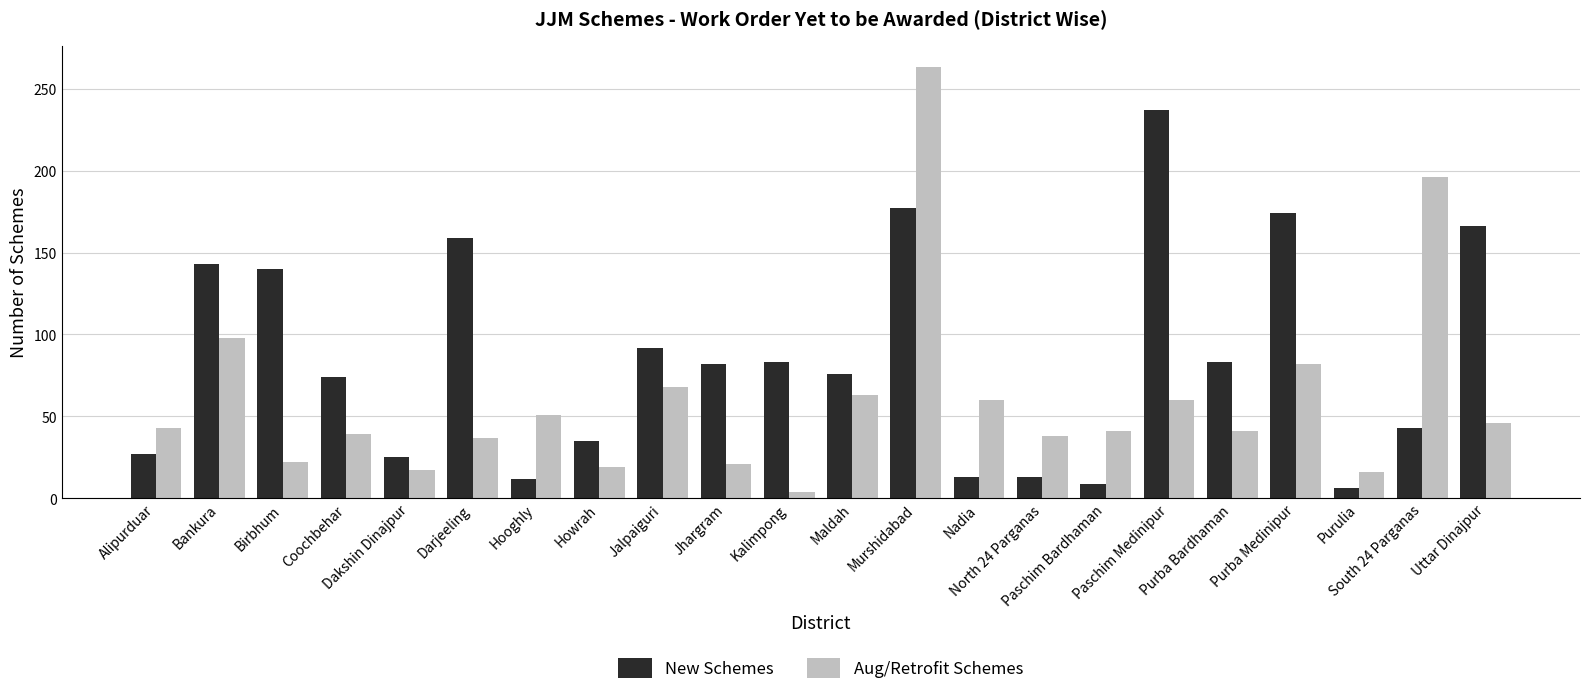

Which series has the largest total across all categories?

New Schemes